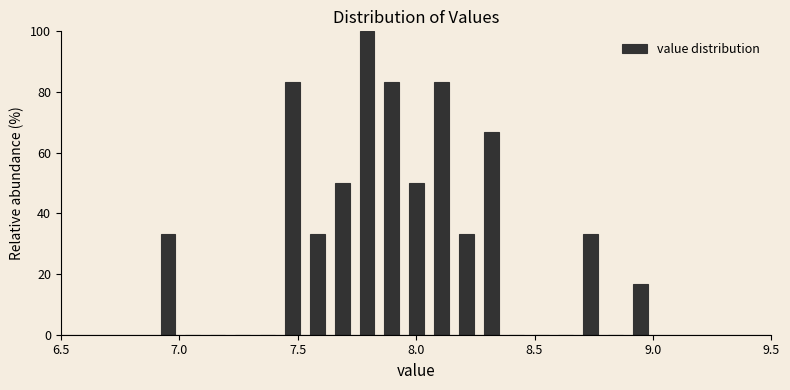

Read against the x-axis, roughly where is the centre of the tallest bar?

7.80